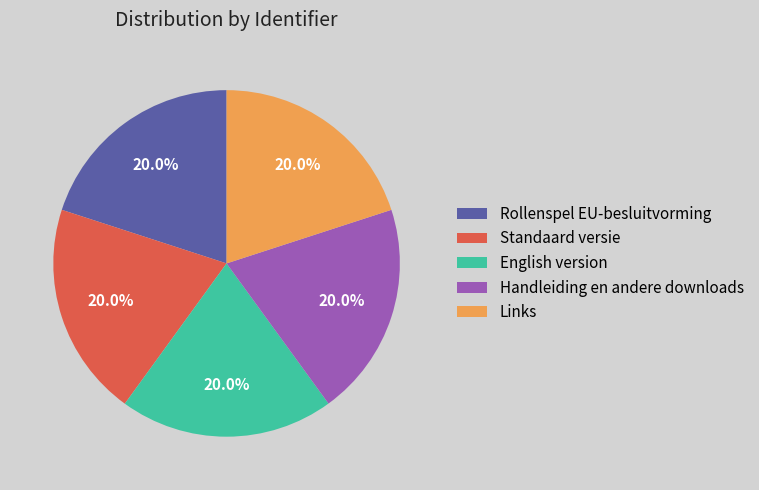

To the nearest percent, what is the combined percentage of Links and Rollenspel EU-besluitvorming?

40%